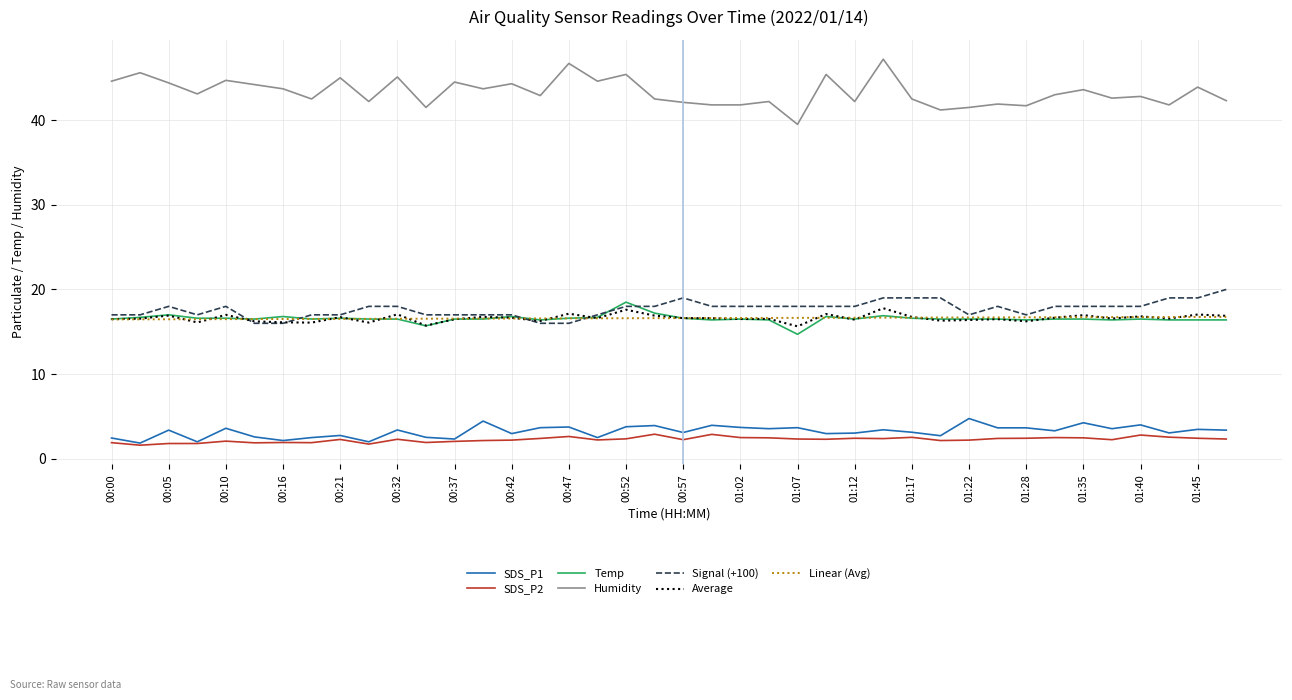

True or false: SDS_P1 and Average intersect in this chart.

False